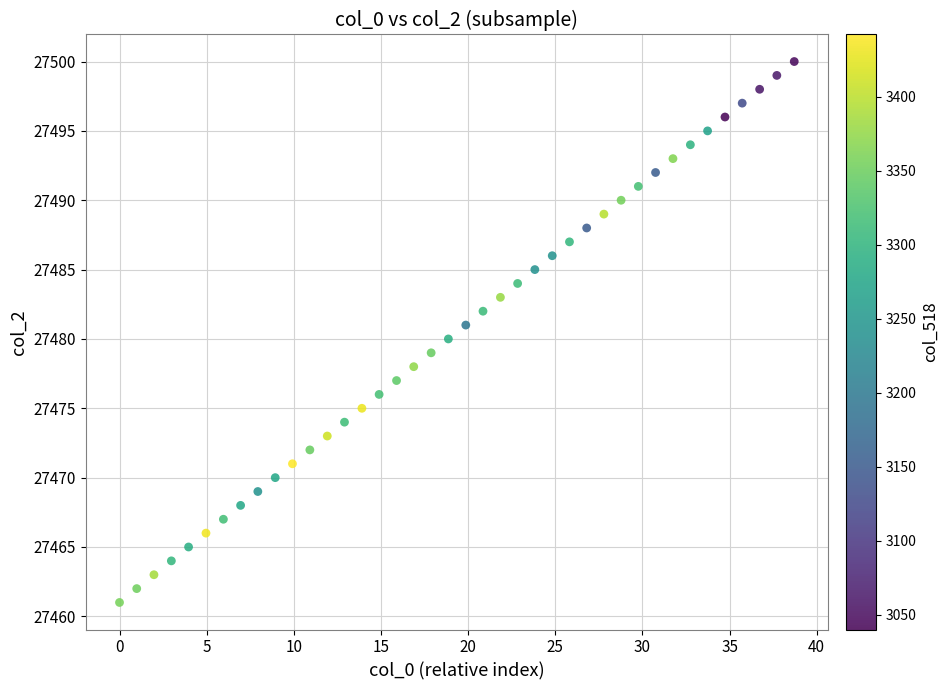

What is the range of Y values (max minus min)?

39